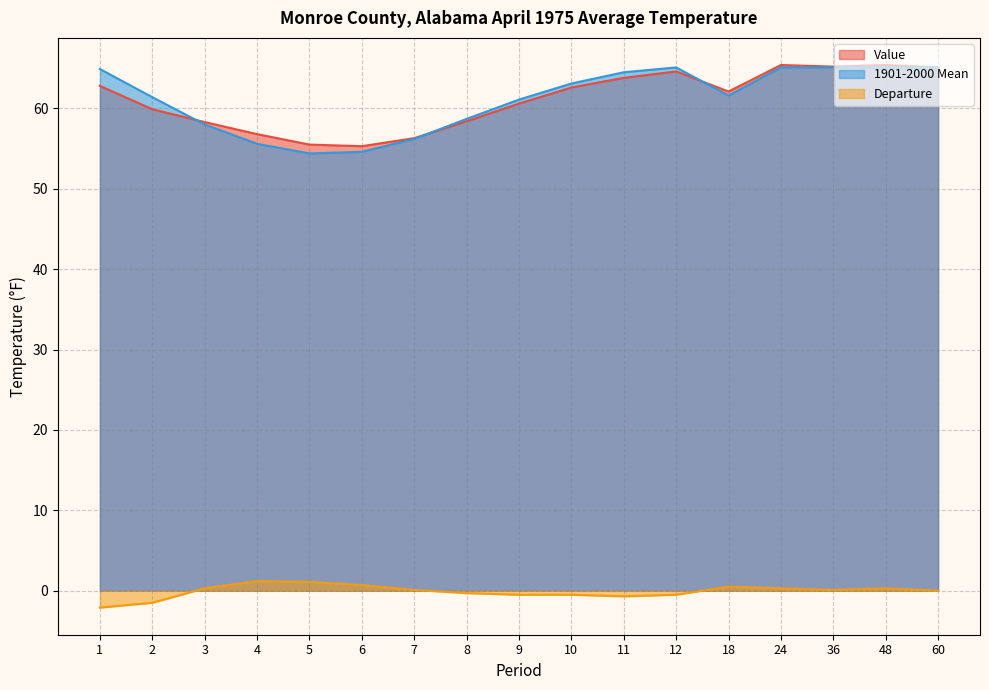

How many interior local valleys does the 1901-2000 Mean series have?

2